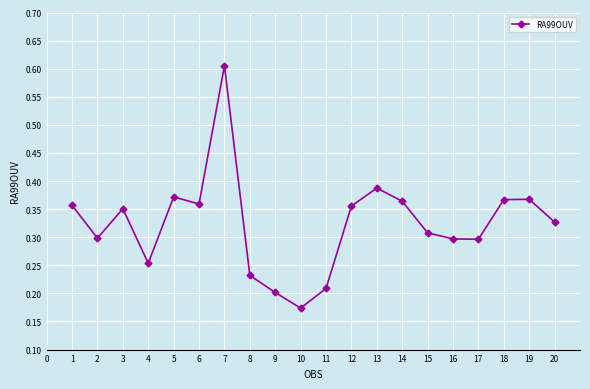

At which category does the chart reach its peak across all series?

7